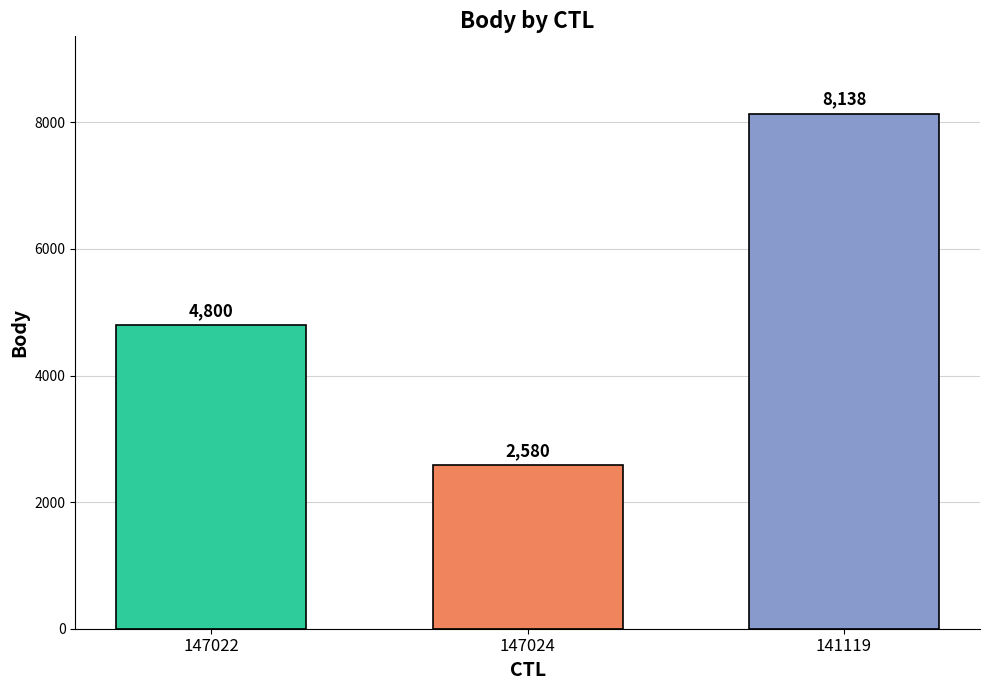

What is the value of the 1st bar from the left?

4800